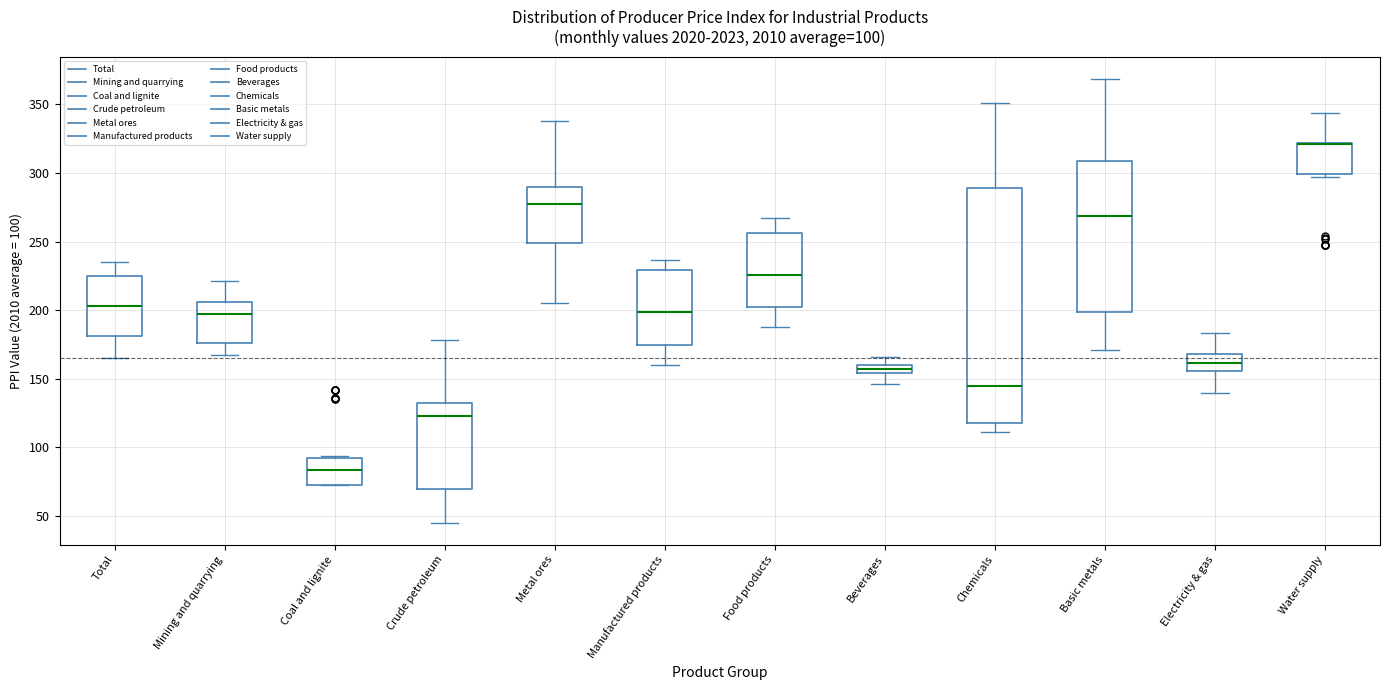

Comparing the boxes themselves (not the whiskers), which one is the tallest?

Chemicals